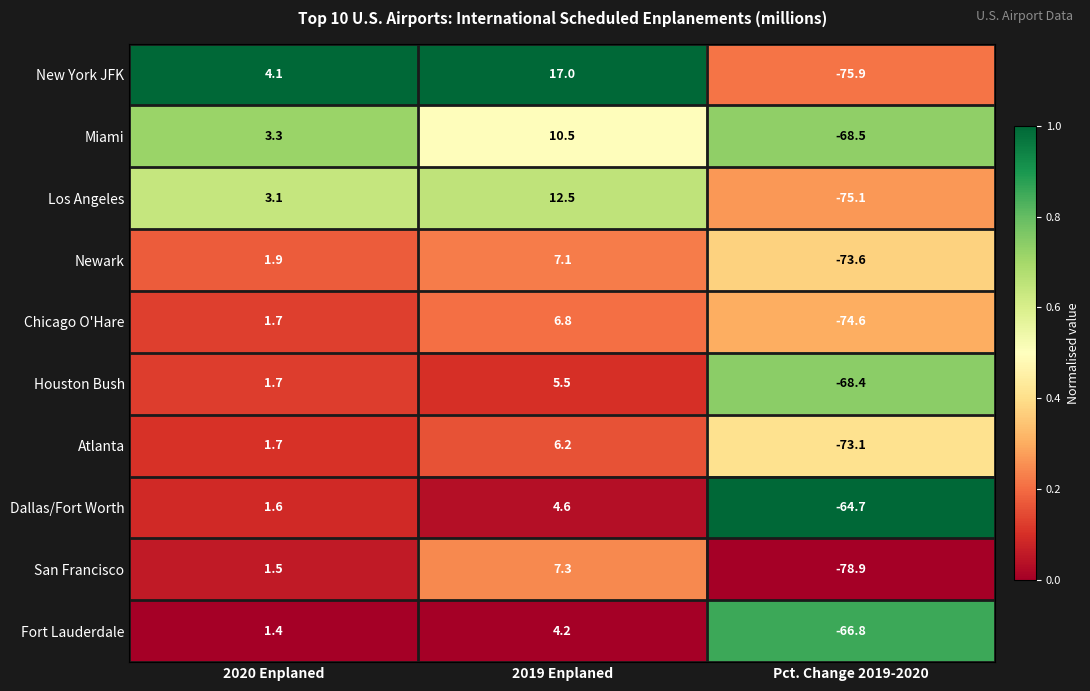

Is it true that Newark equals -19.9 at Pct. Change 2019-2020?

False